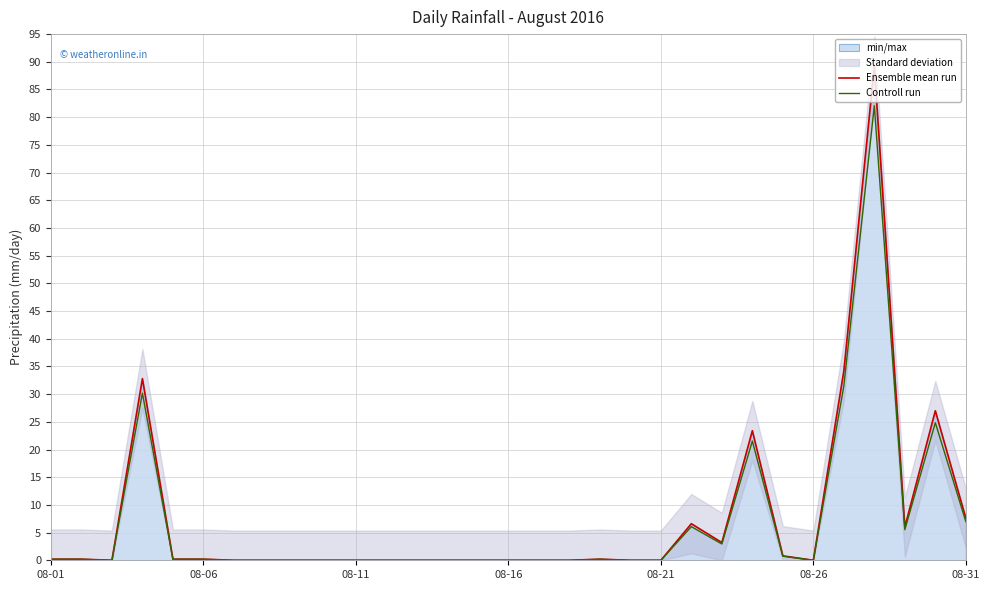

The value of Ensemble mean run at 08-16 is 56.7. True or false?

False